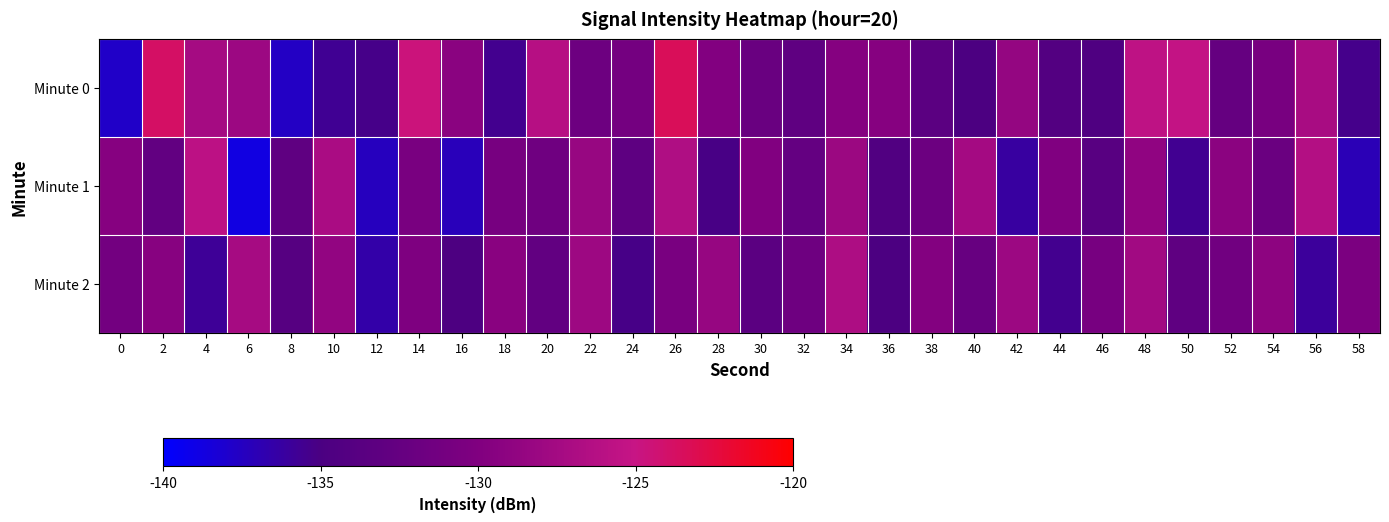

Count the number of categories in the chart.

30